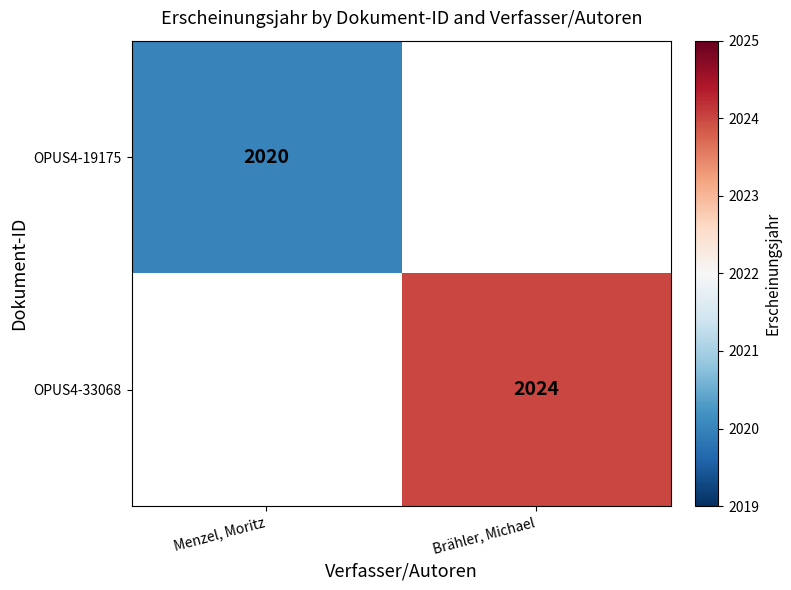

The OPUS4-19175 series shows 3400 at Menzel, Moritz. True or false?

False